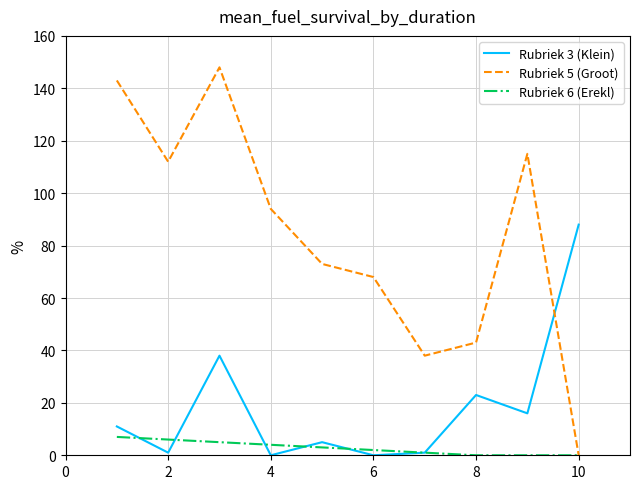

Which series has the widest spread of values?

Rubriek 5 (Groot)